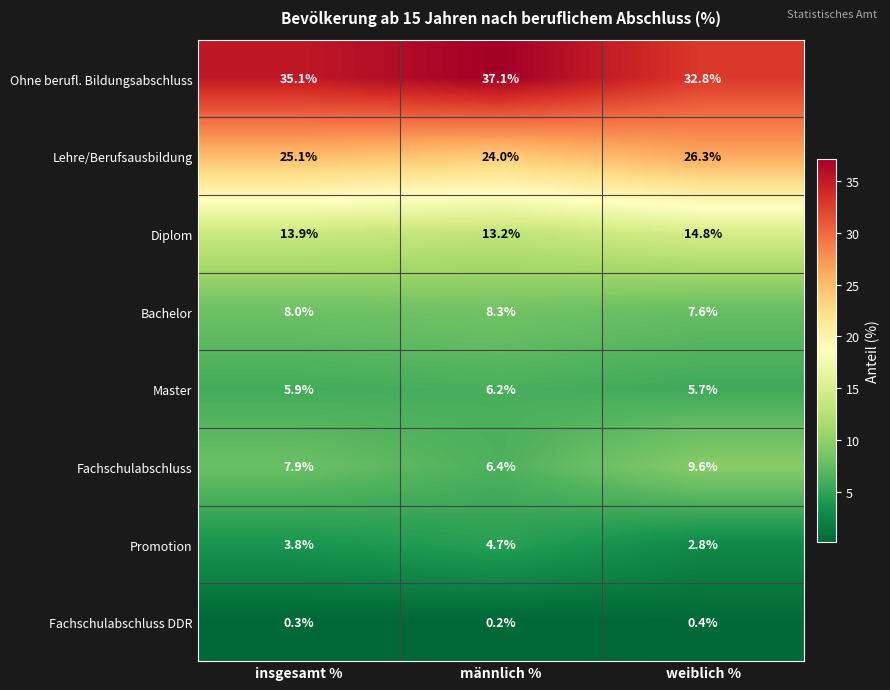

Where is Promotion nearest to the value 3?

weiblich %